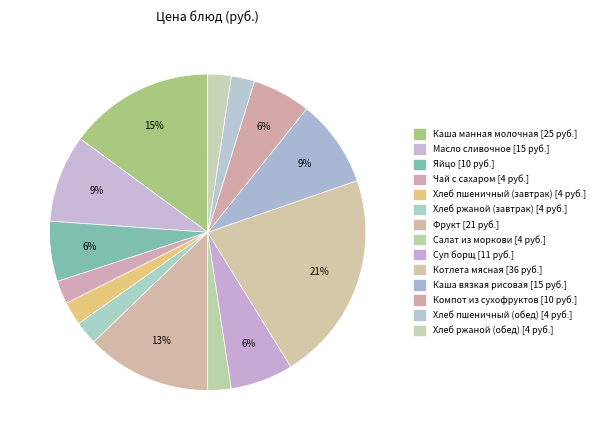

What is the change in value from Каша манная молочная to Суп борщ?

-14.2